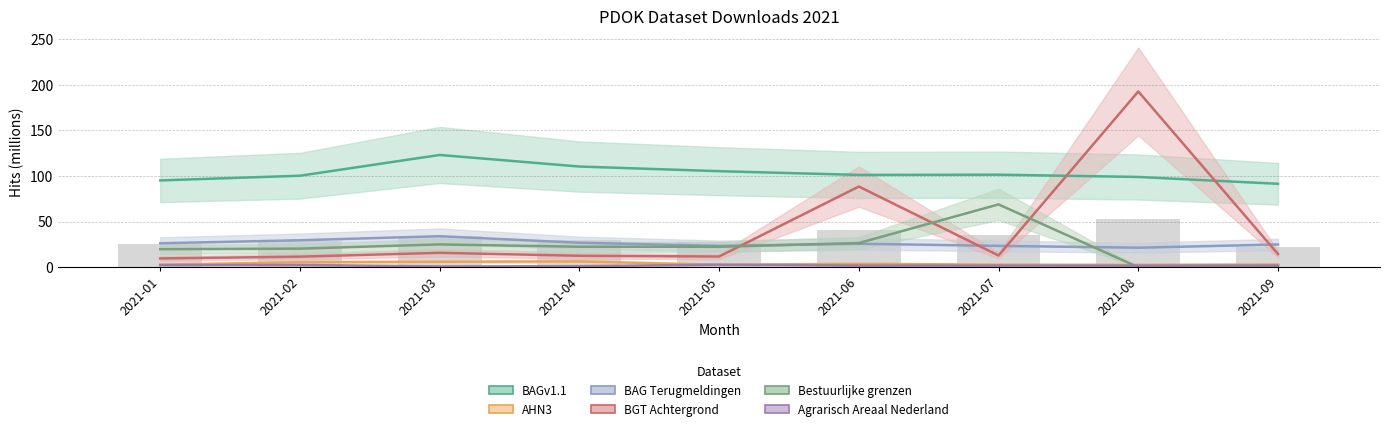

Rank the categories by BGT Achtergrond value from lowest to highest.

2021-01, 2021-02, 2021-05, 2021-04, 2021-07, 2021-09, 2021-03, 2021-06, 2021-08